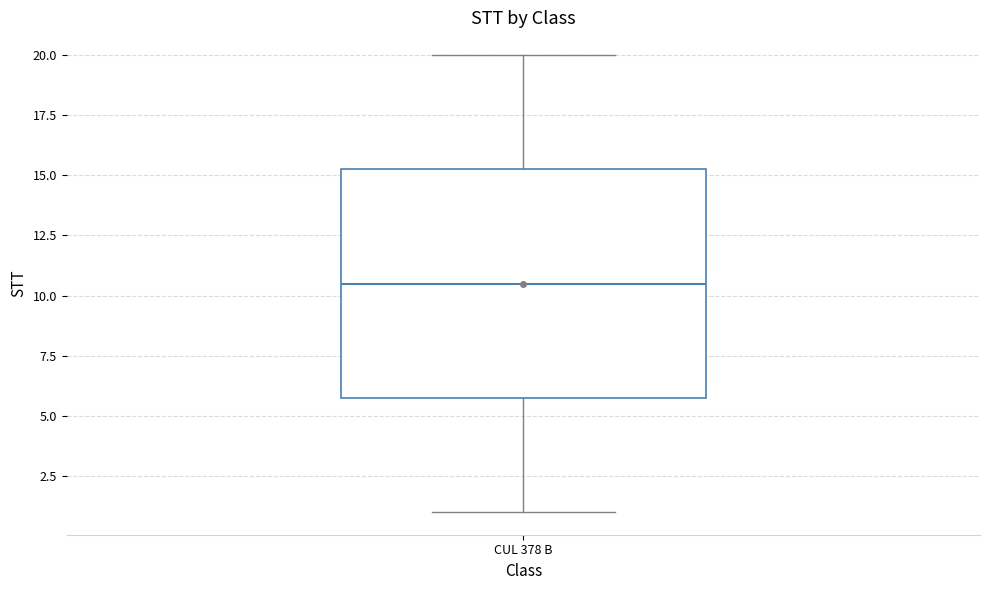

Transcribe this box plot: give where the median line is, the range the box spans, and where the two whiskers end, as read against the y-axis. The values are not printed on the chart, so give them approximately, as read against the axis.

median 10.5, box 6.0 to 15.5, whiskers 1.0 to 20.0